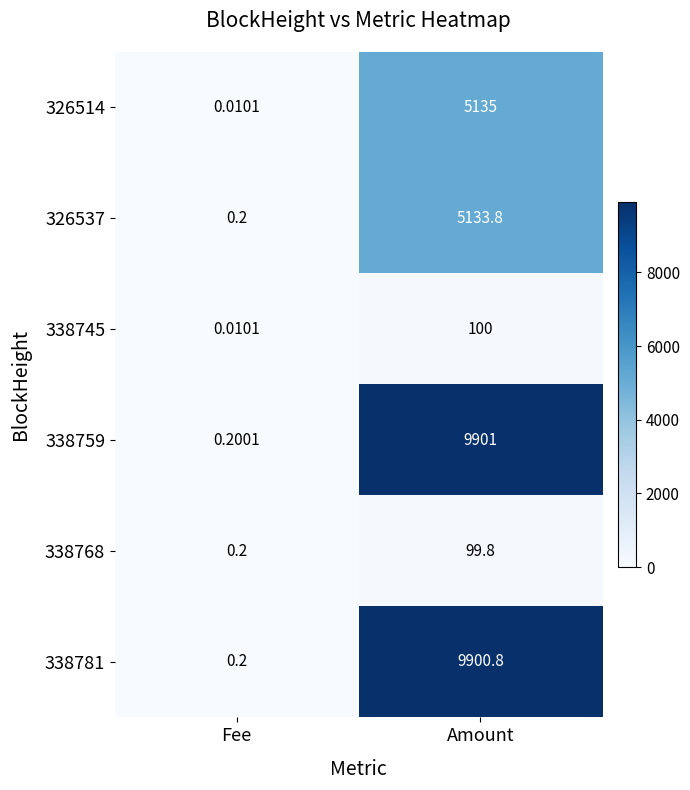

Rank the categories by 338745 value from lowest to highest.

Fee, Amount